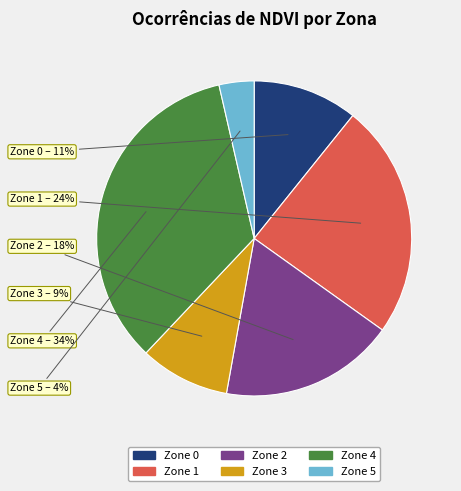

To the nearest percent, what is the average slice percentage?

17%